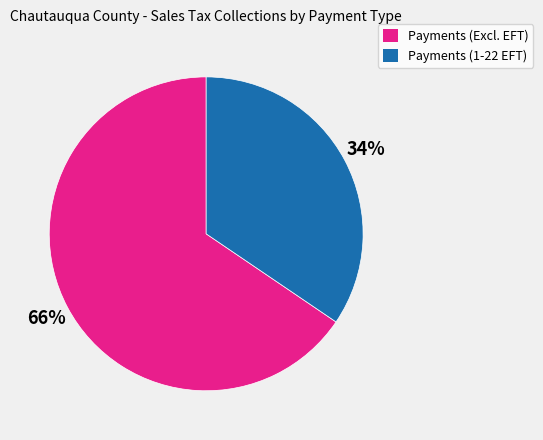

To the nearest percent, what is the combined percentage of Payments (1-22 EFT) and Payments (Excl. EFT)?

100%